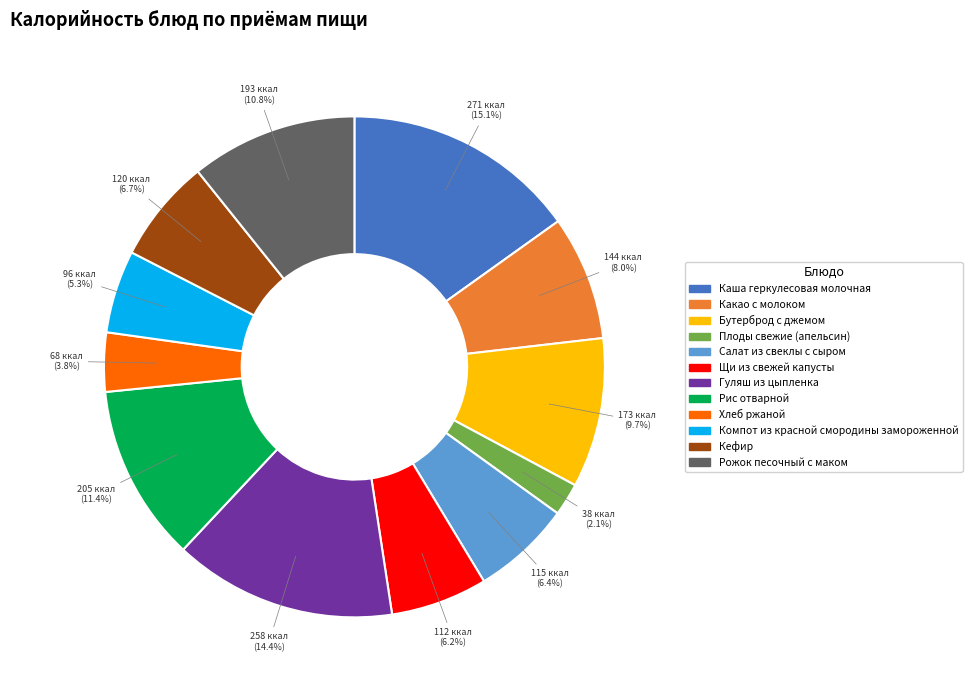

To the nearest percent, what is the difference between the Гуляш из цыпленка and Компот из красной смородины замороженной slice percentages?

9%